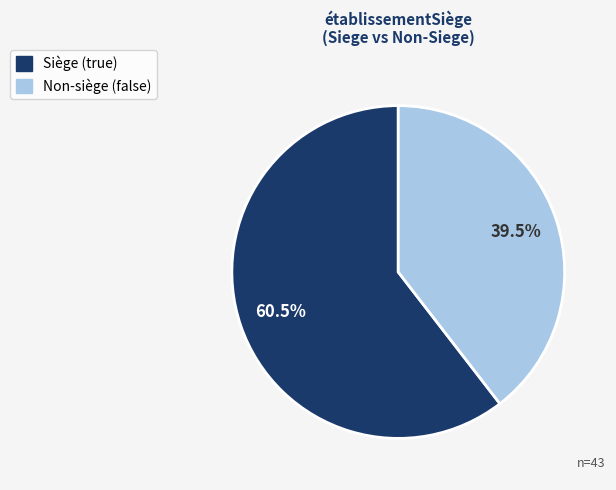

How many slices are in this pie chart?

2